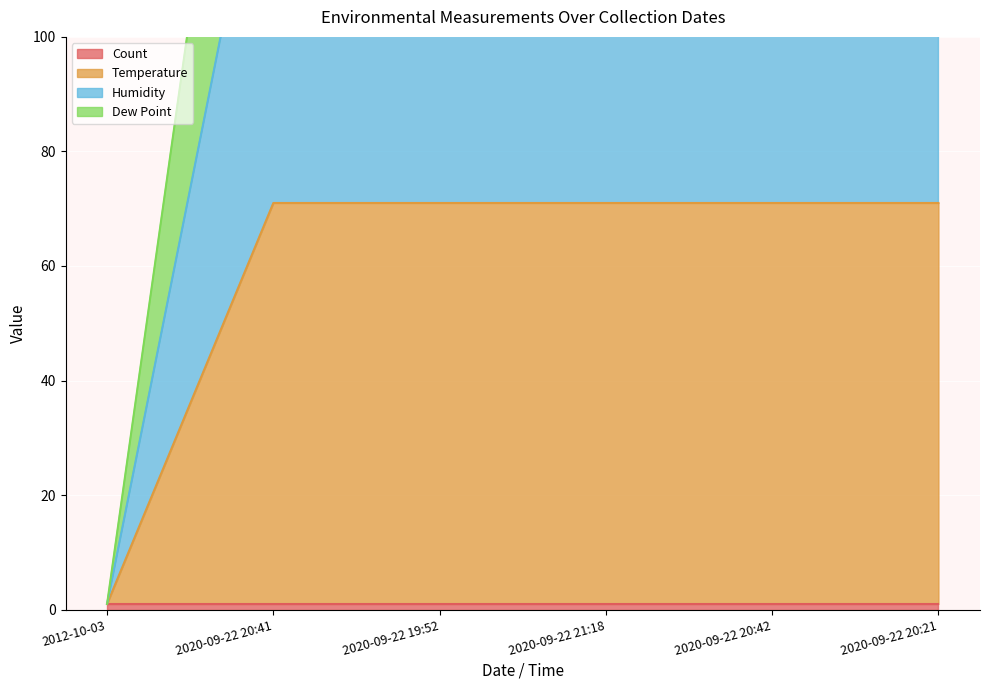

Does the chart display data point markers on the line(s)?

No